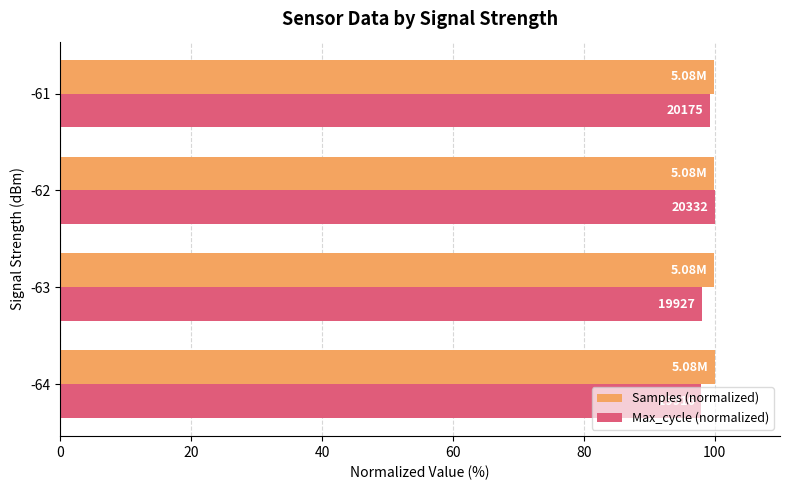

Which series has the widest spread of values?

Max_cycle (normalized)